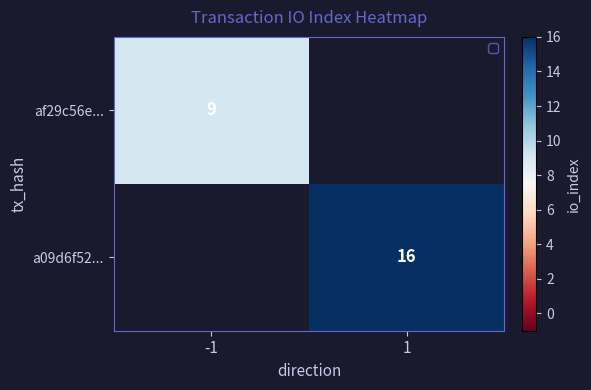

Is it true that af29c56e... equals 6 at -1?

False